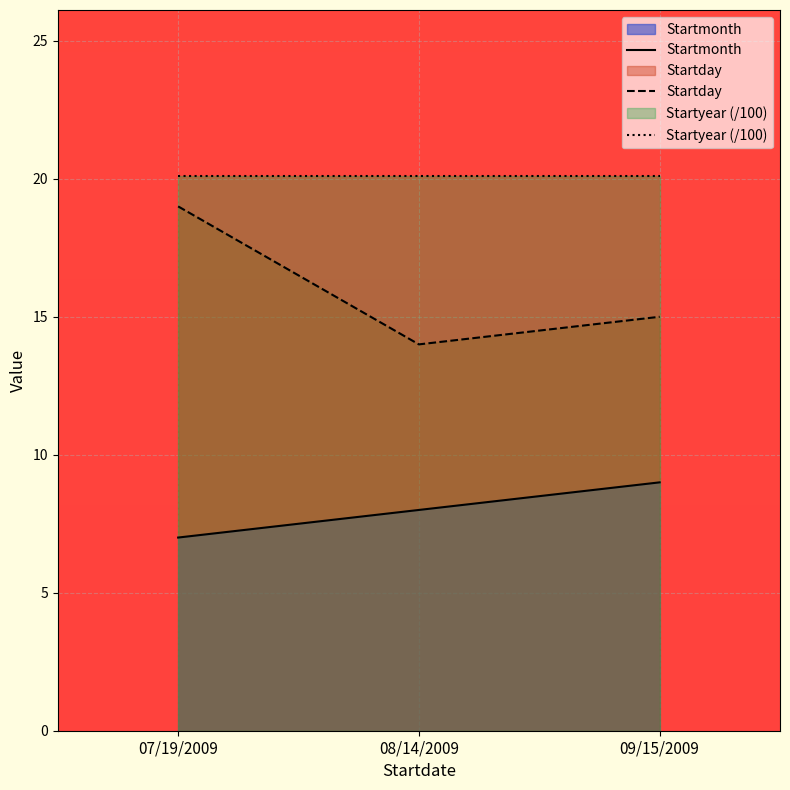

What is the highest value of the Startday series?

19.0